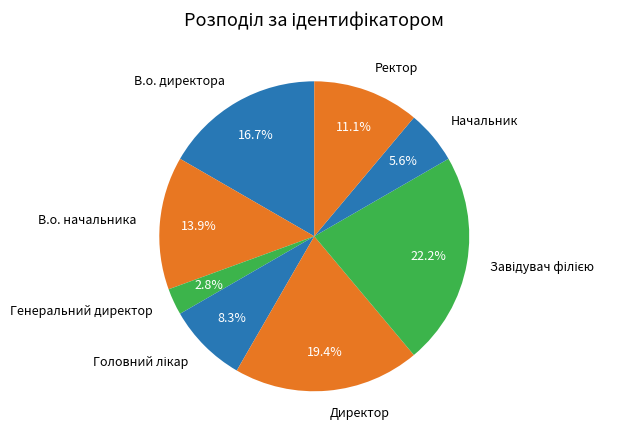

Which slice is the smallest?

Генеральний директор